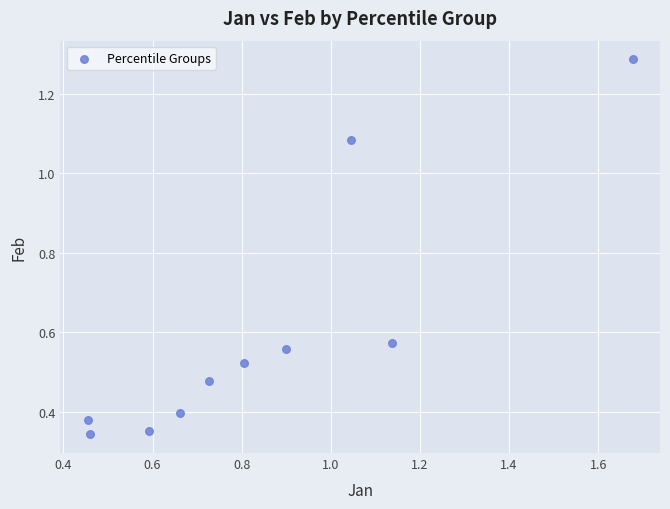

What is the range of X values (max minus min)?

1.2